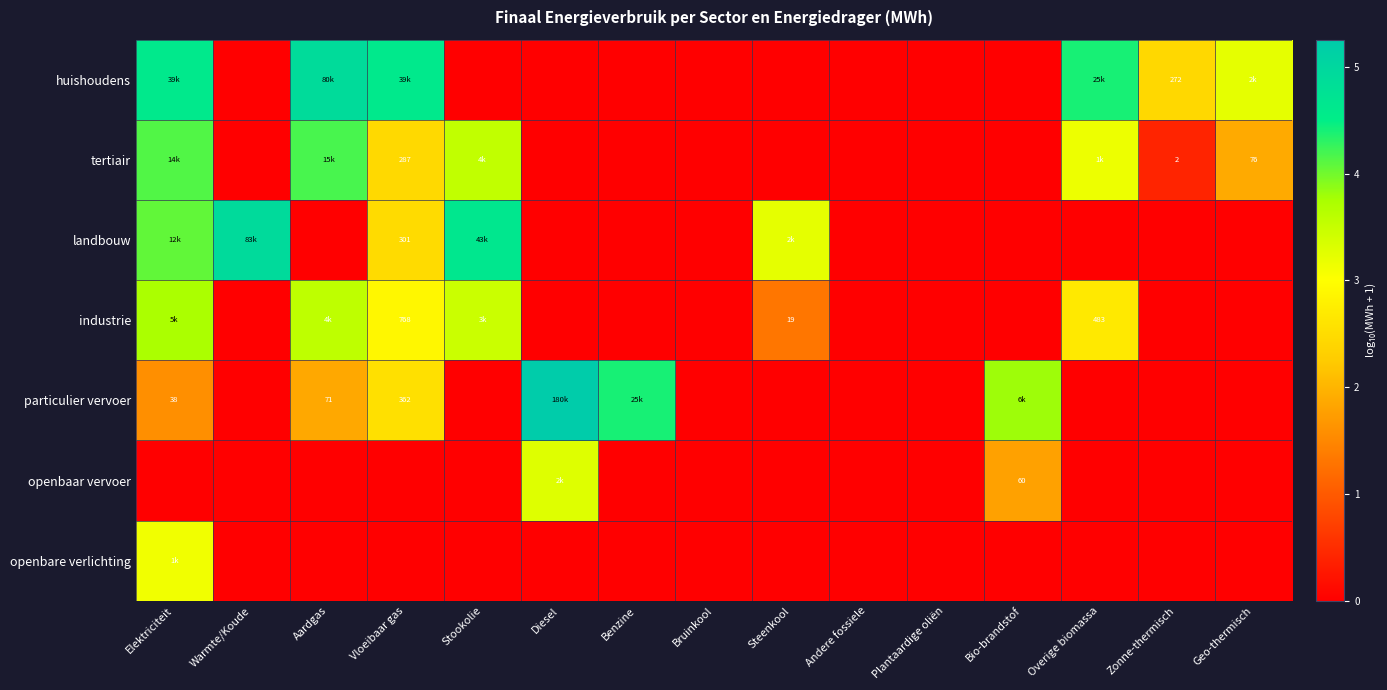

Between Aardgas and Diesel, which series saw the biggest shift?

huishoudens